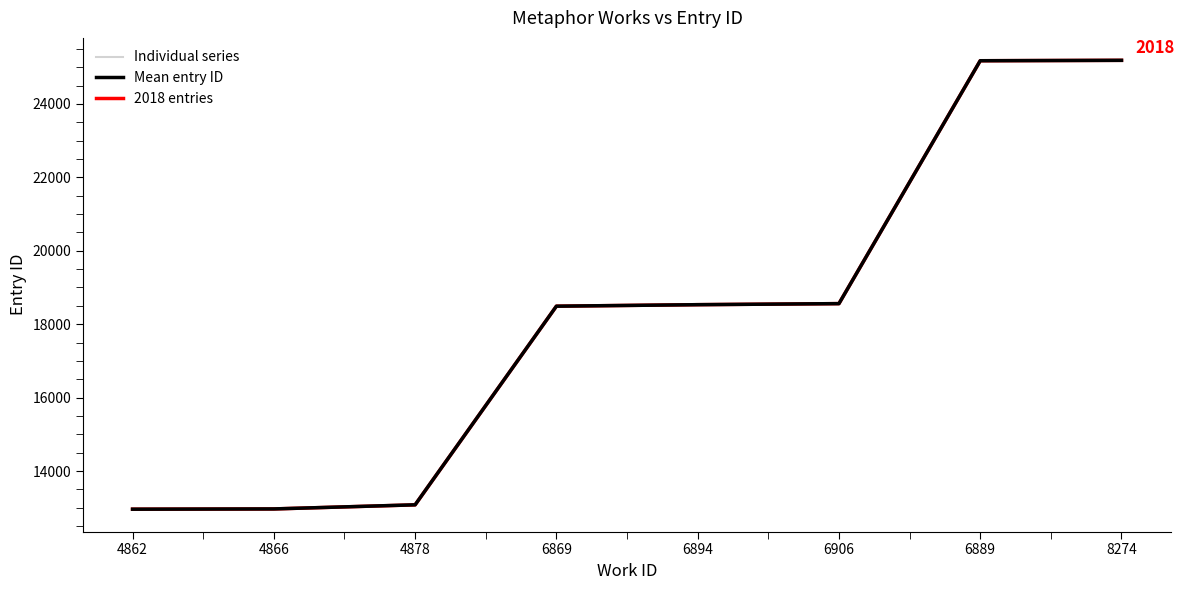

Which series has the largest range (max minus min)?

2018 entries